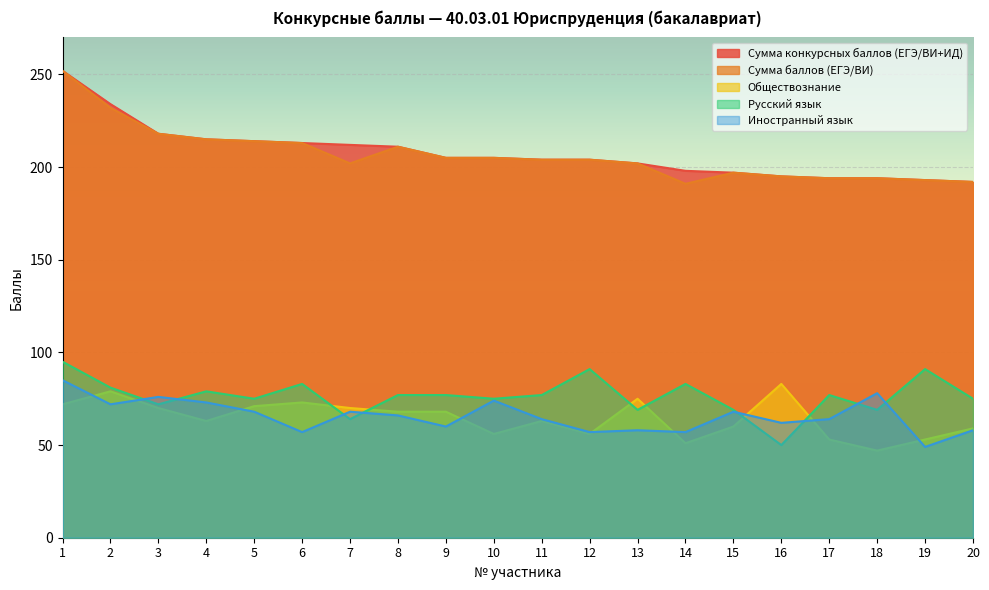

Which series changed the most between 13 and 15?

Обществознание